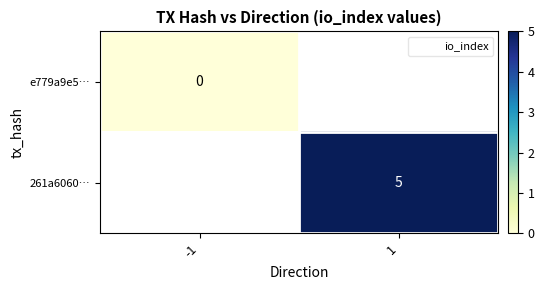

Count the number of data series in this chart.

2